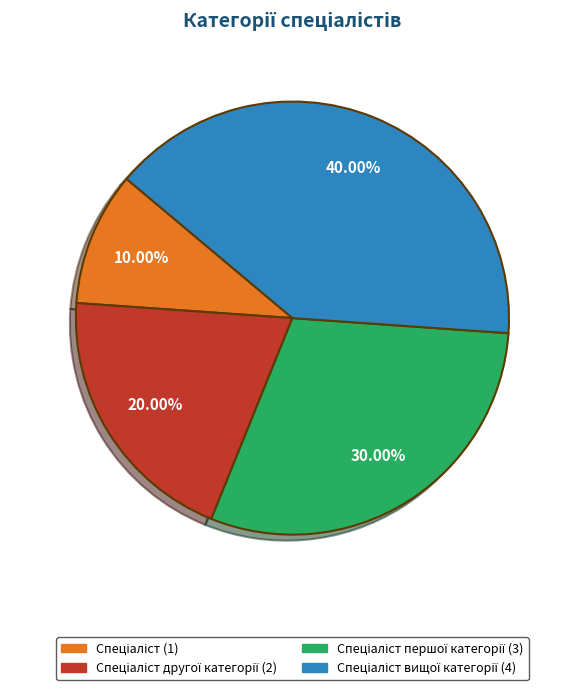

Is there any slice that represents more than half of the pie?

No